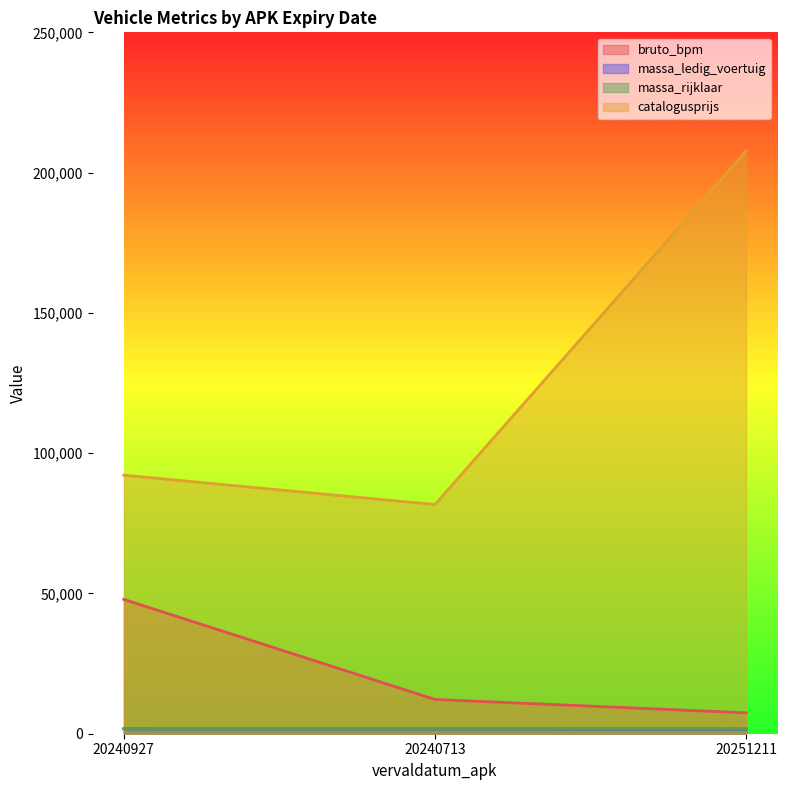

Which series has the largest total across all categories?

catalogusprijs